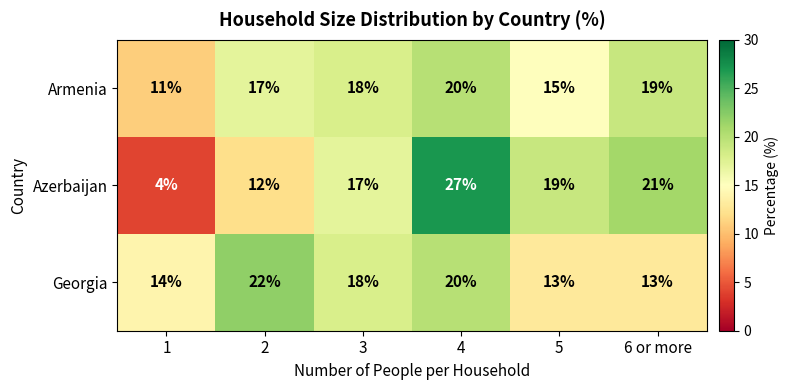

What is the difference between the second highest and second lowest values in the Armenia series?

4